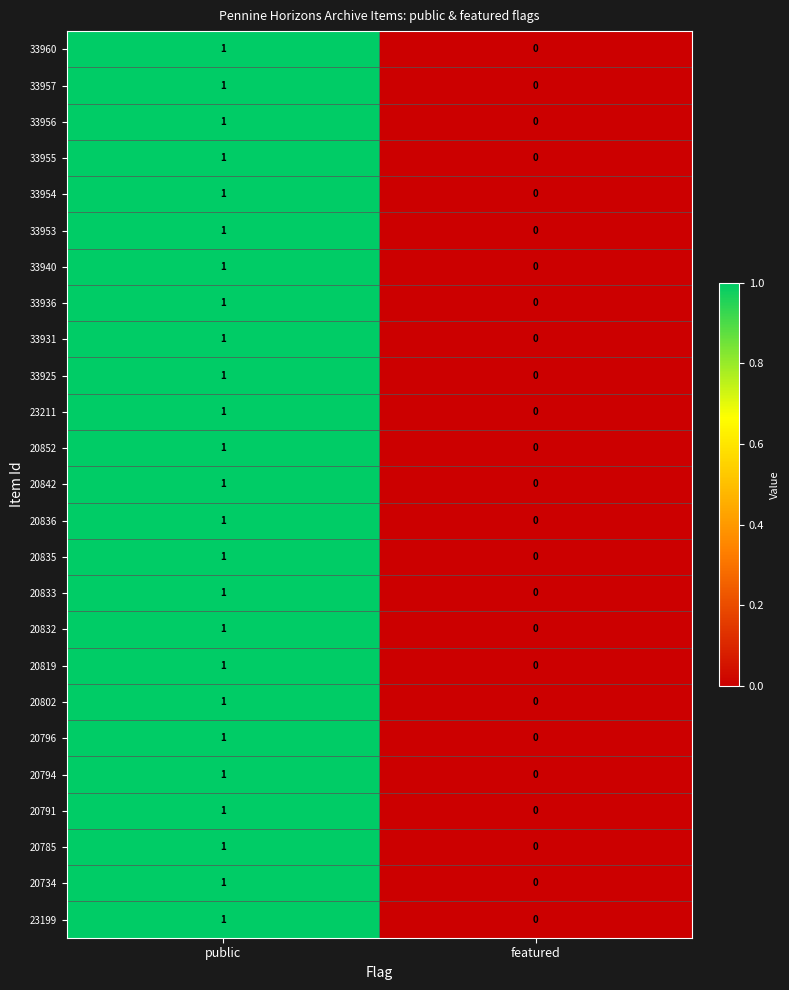

At which label is 20852 closest to 0?

featured